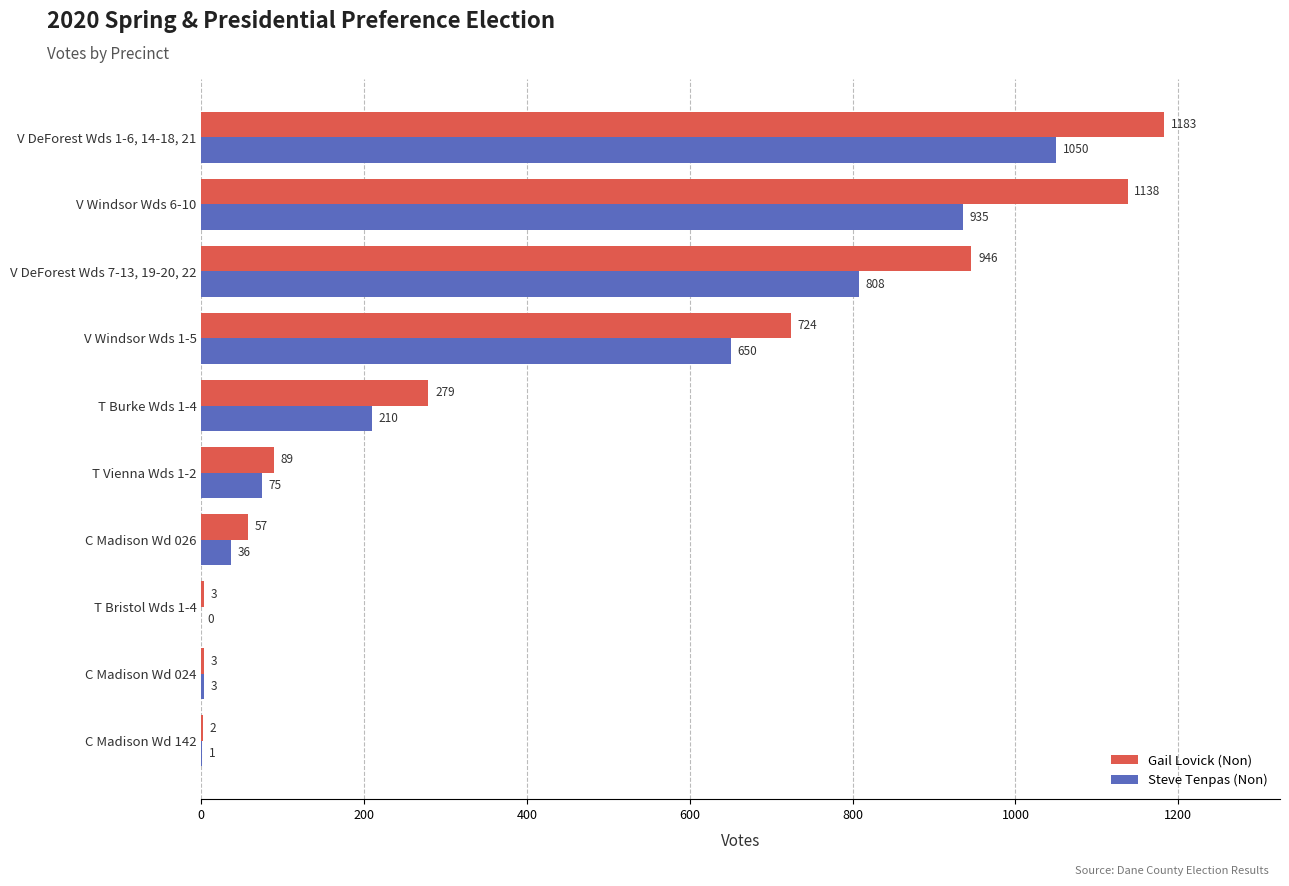

The Steve Tenpas (Non) series shows 1 at C Madison Wd 142. True or false?

True